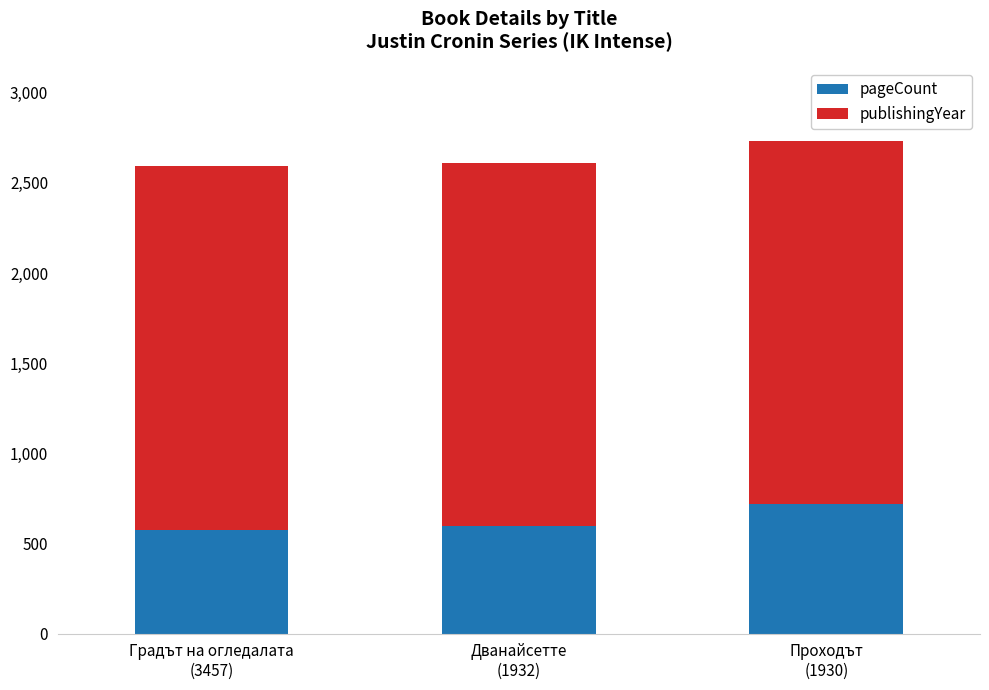

What is the total value across all series at Градът на огледалата
(3457)?

2593